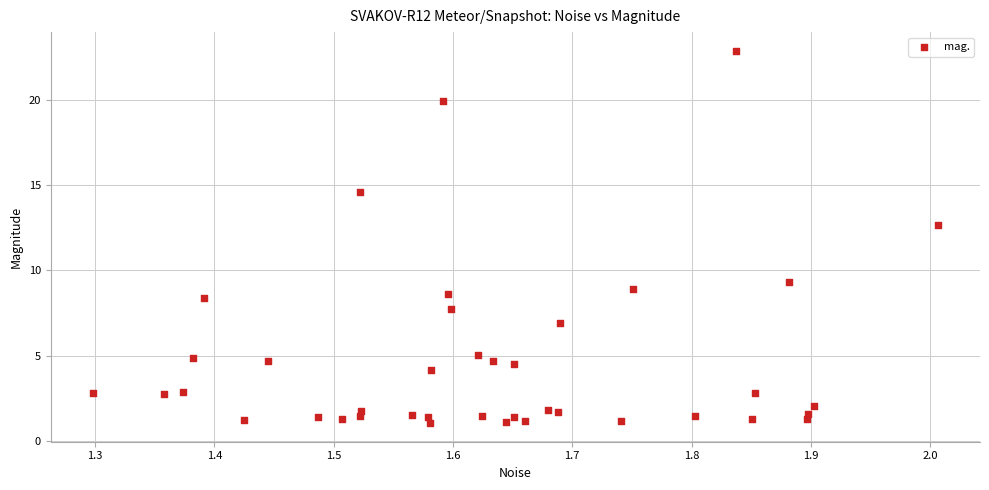

What is the range of X values (max minus min)?

0.7